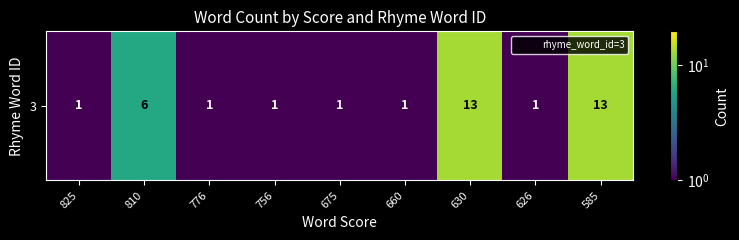

How many data points does each series have?

9